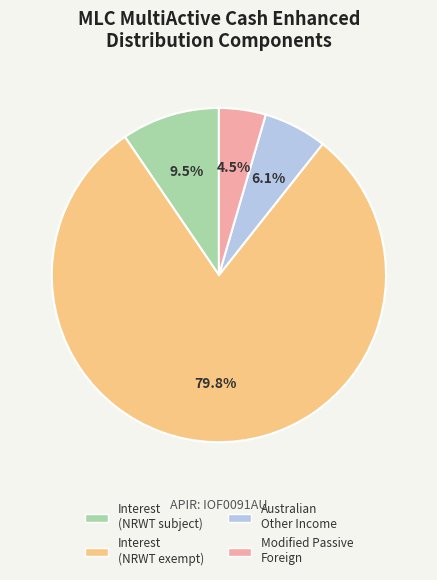

Is there any slice that represents more than half of the pie?

Yes